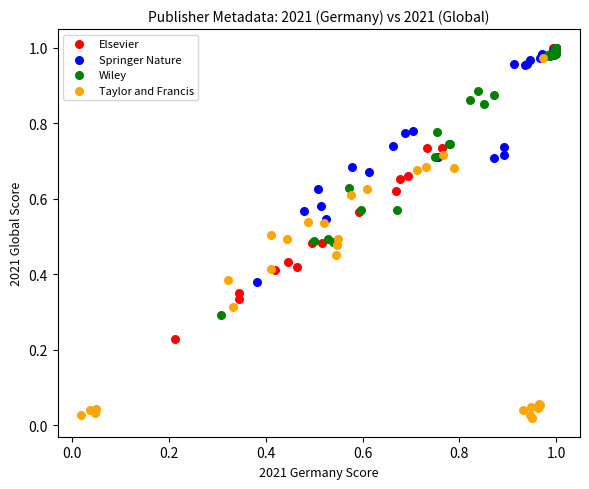

What are all the series names shown in the legend?

Elsevier, Springer Nature, Wiley, Taylor and Francis